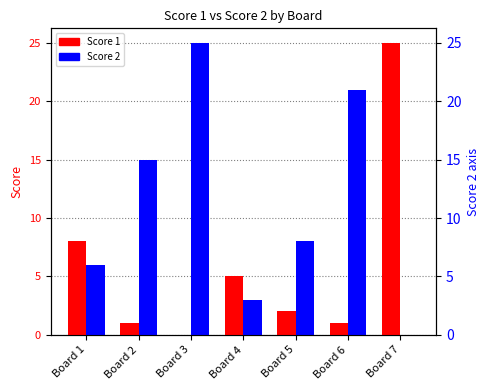

Rank the categories by Score 1 value from lowest to highest.

Board 3, Board 2, Board 6, Board 5, Board 4, Board 1, Board 7